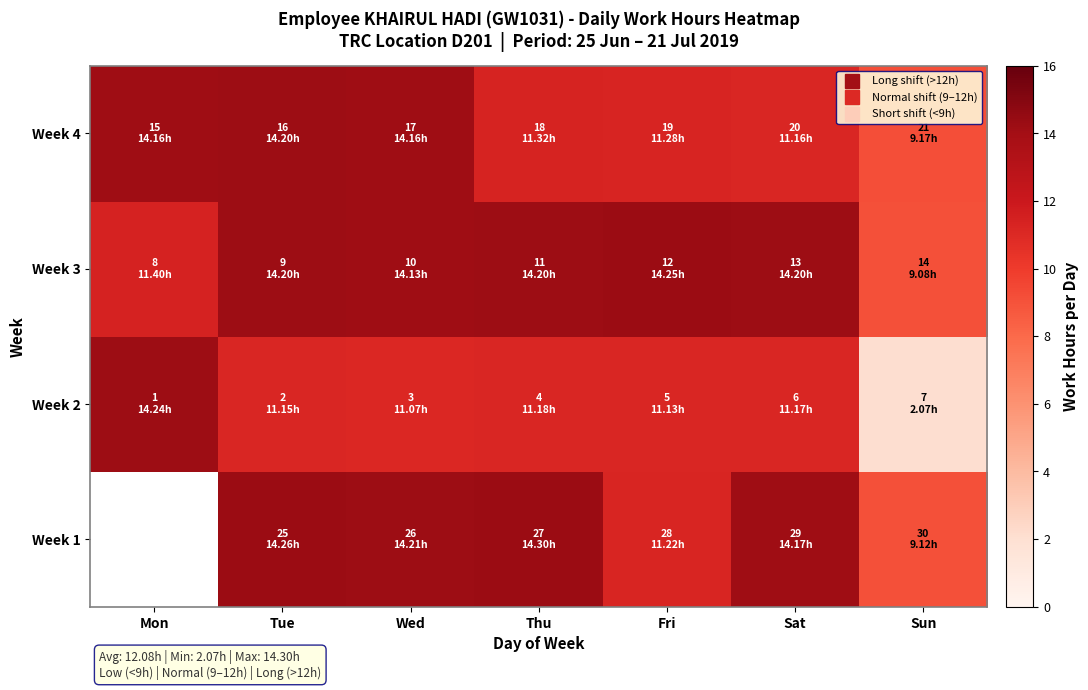

Is it true that Week 2 equals 6.3 at Wed?

False